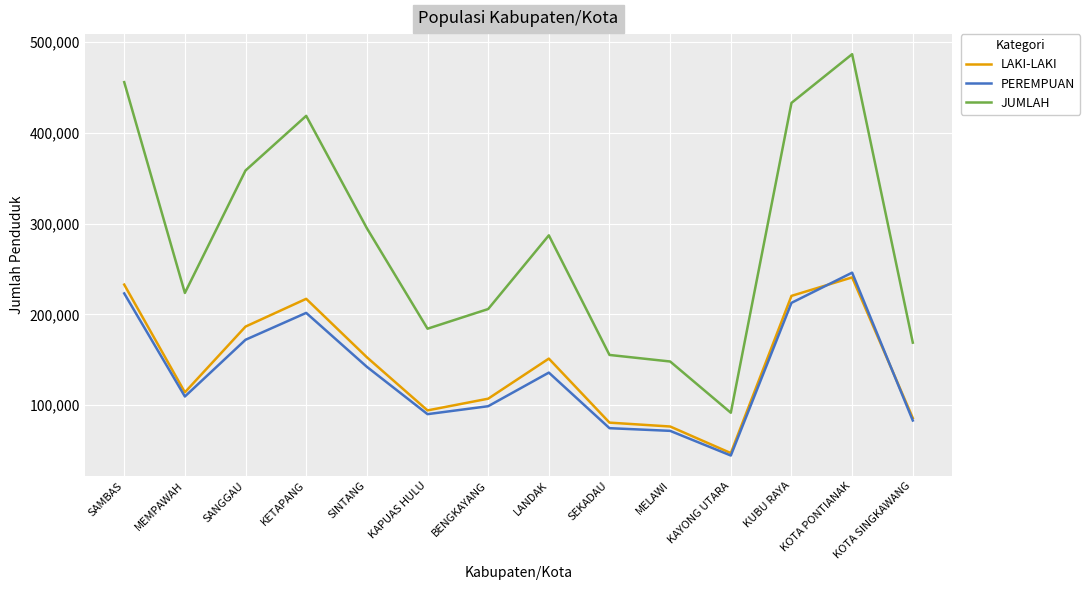

The JUMLAH series shows 418622 at KETAPANG. True or false?

True